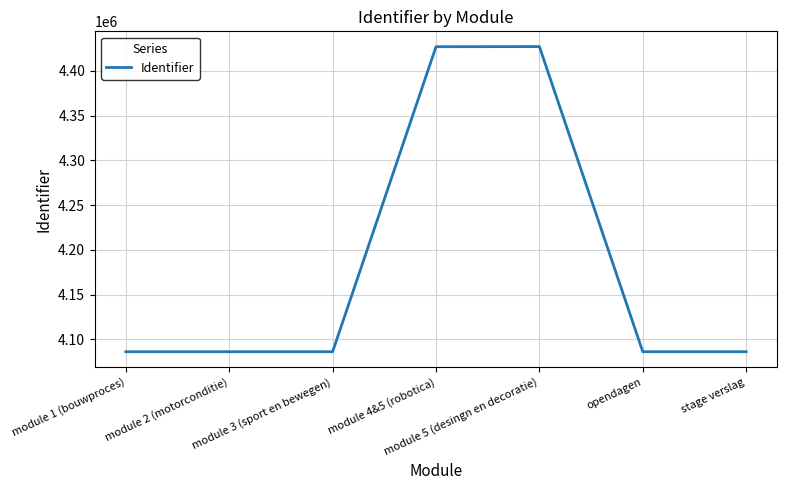

What position from the right is module 4&5 (robotica)?

4